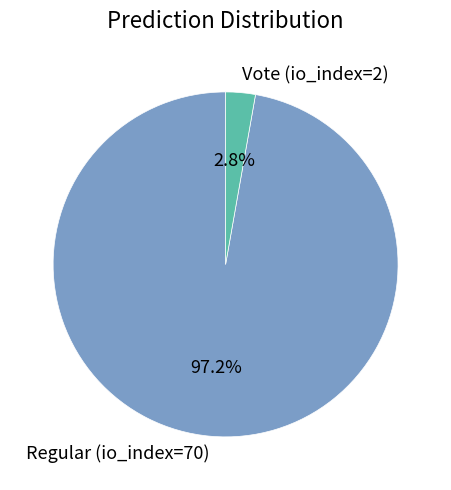

What is the majority slice?

Regular (io_index=70)